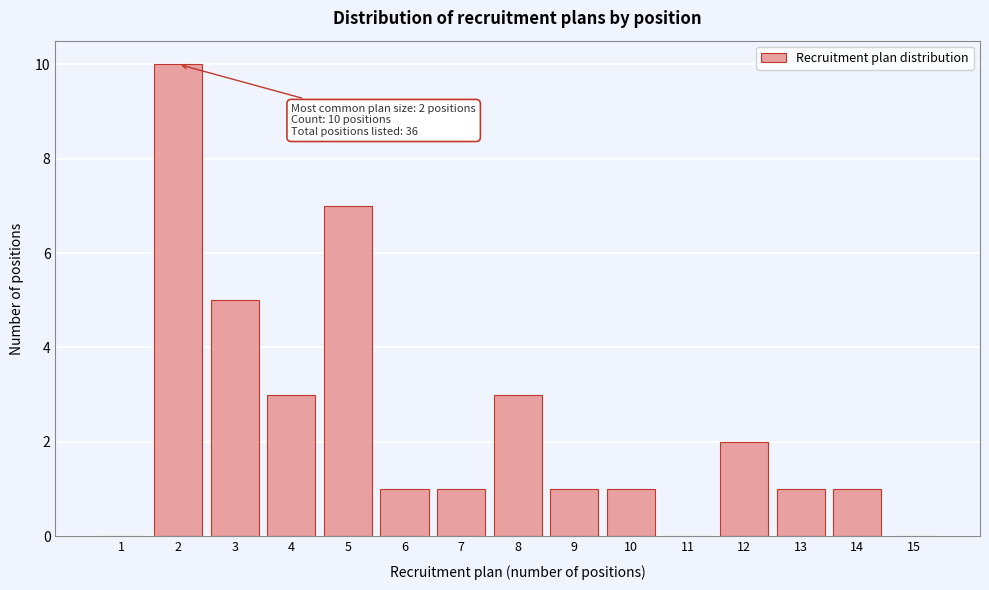

Reading left to right, extract all data points from this chart.

1=0	2=10	3=5	4=3	5=7	6=1	7=1	8=3	9=1	10=1	11=0	12=2	13=1	14=1	15=0